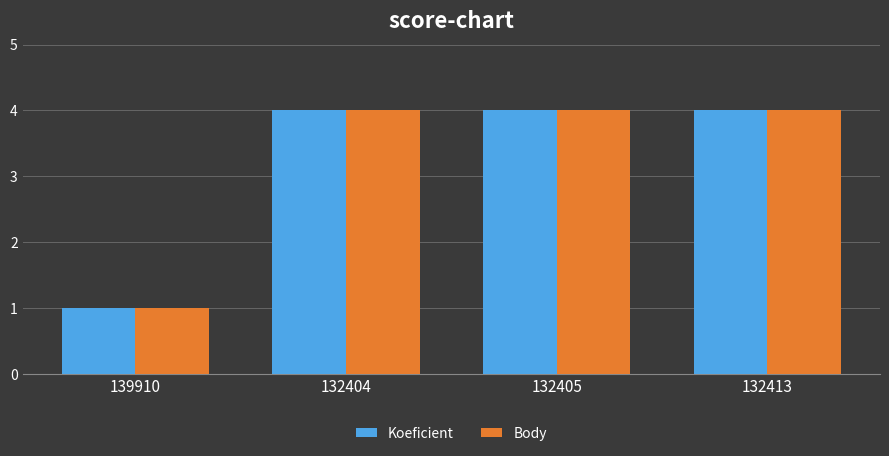

What are all the series names shown in the legend?

Koeficient, Body